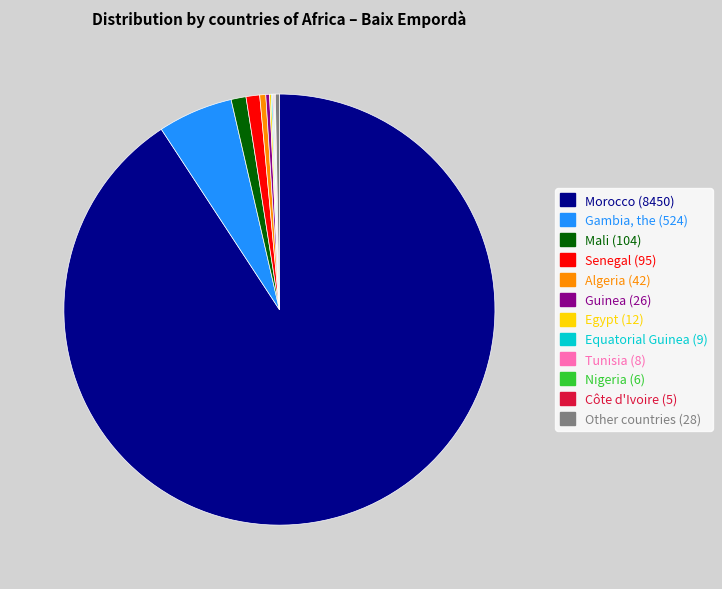

Which has a higher value, Other countries (28) or Morocco (8450)?

Morocco (8450)